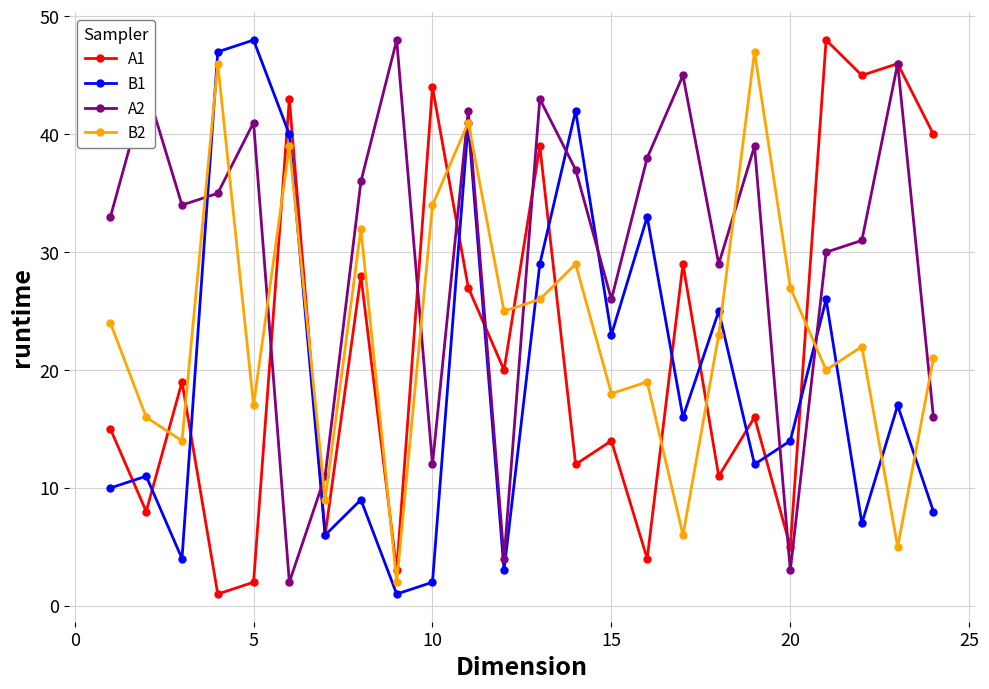

Which series has the largest total across all categories?

A2